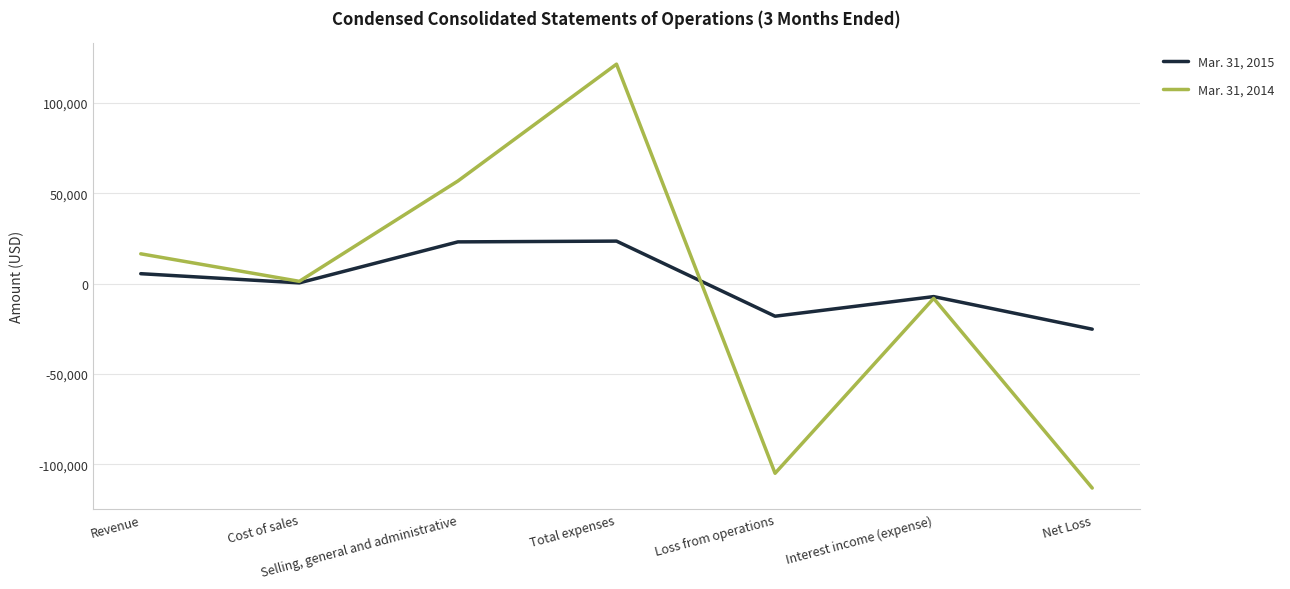

At Loss from operations, list the series in order from largest to smallest.

Mar. 31, 2015, Mar. 31, 2014